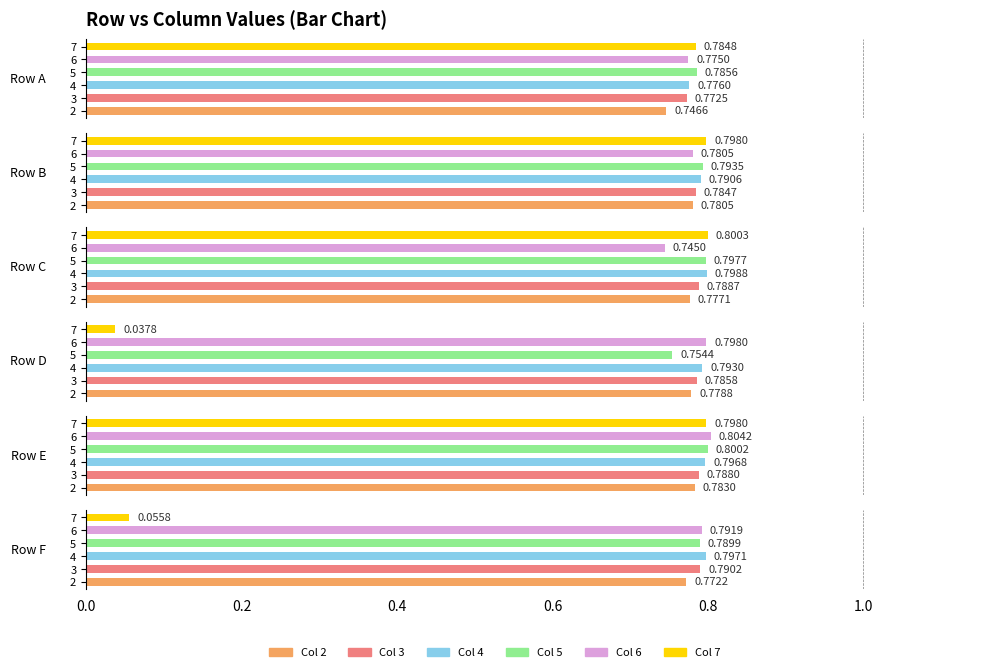

Rank the series at 7 from highest to lowest value.

C, B, E, A, F, D